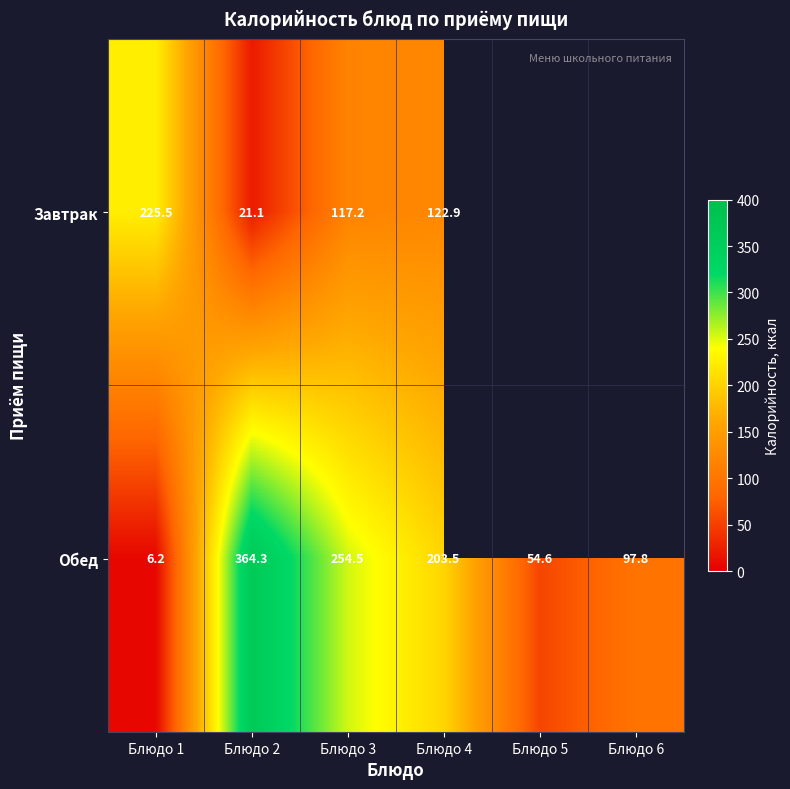

What is the average value of the Обед series?

163.5